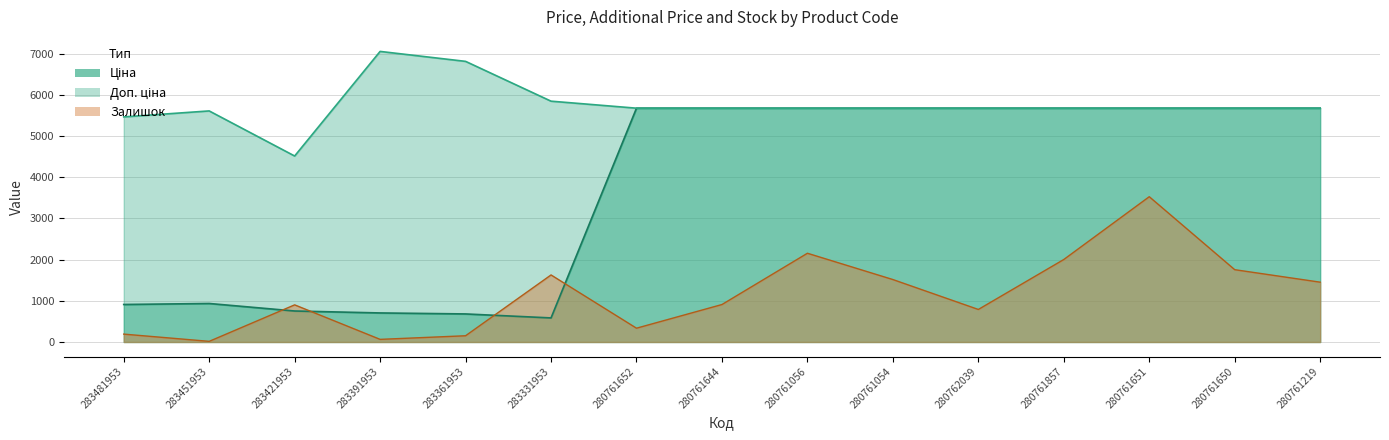

True or false: Ціна and Доп. ціна cross at least once.

False